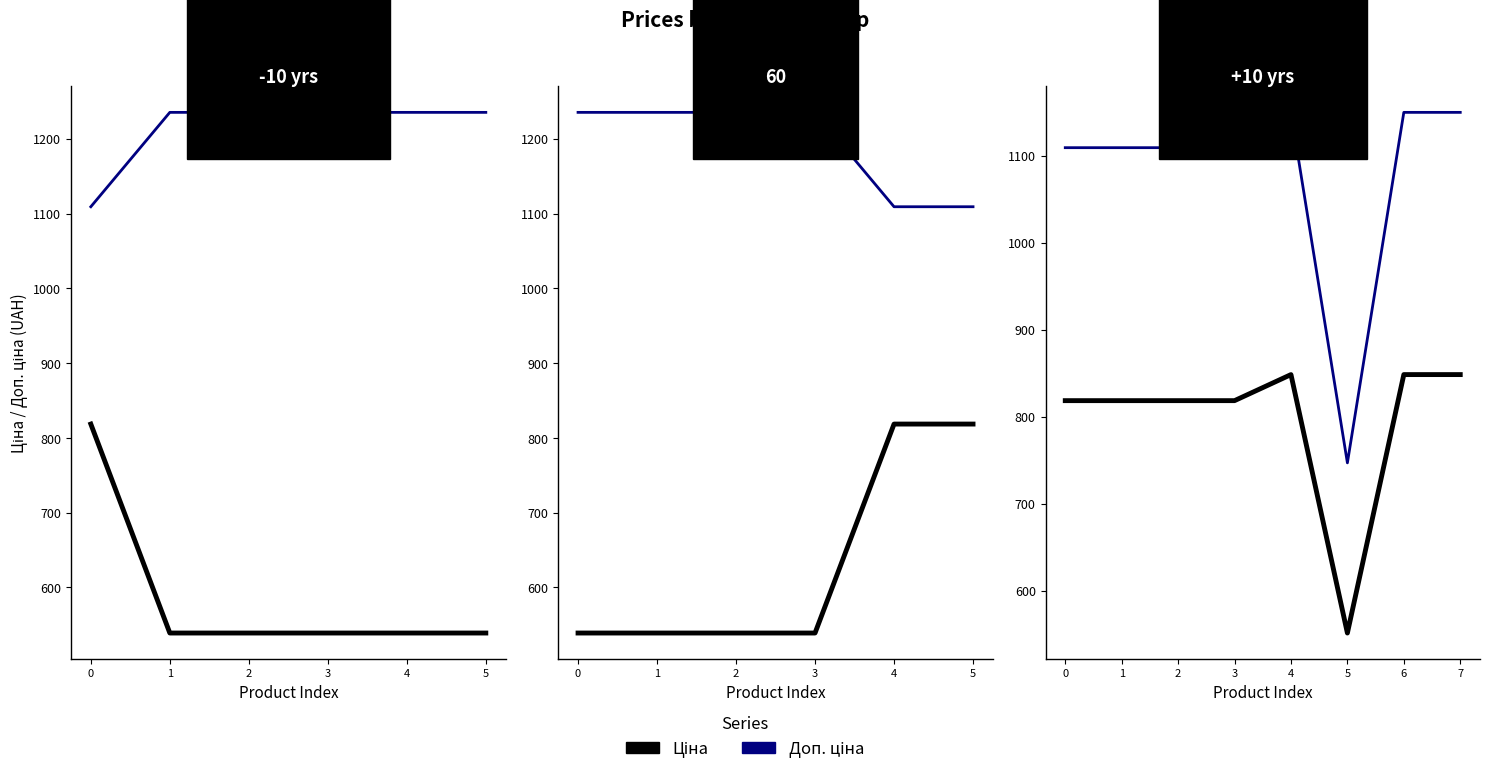

Between 5 and 1, which is larger?

1